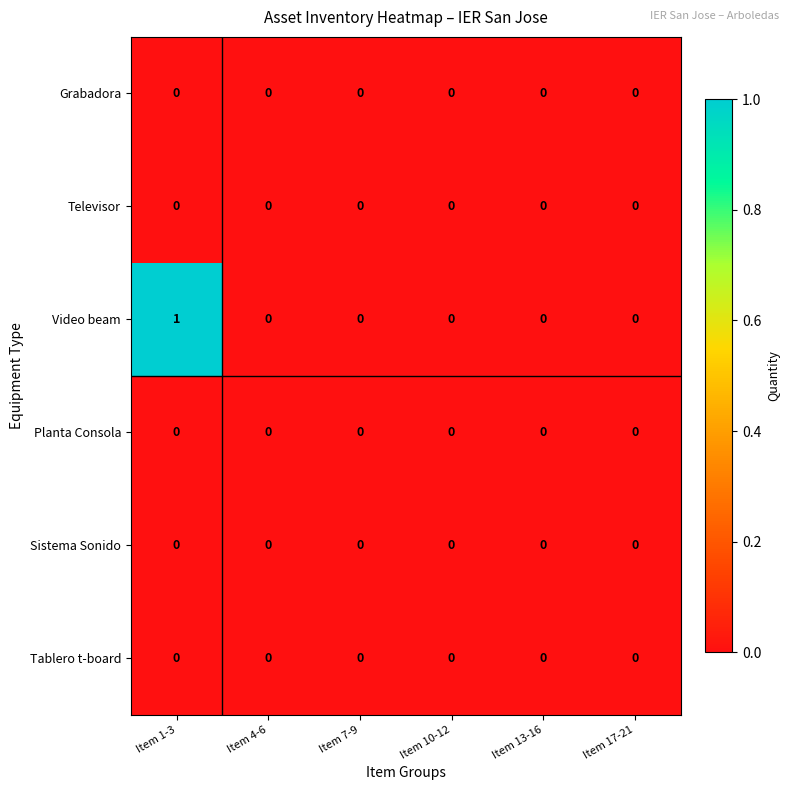

What is the total value across all series at Item 1-3?

1